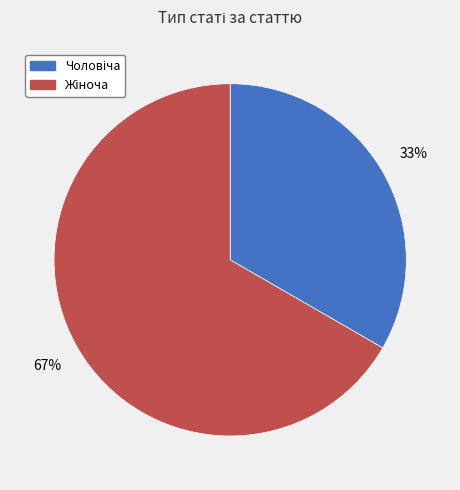

Is there a majority slice in this chart?

Yes